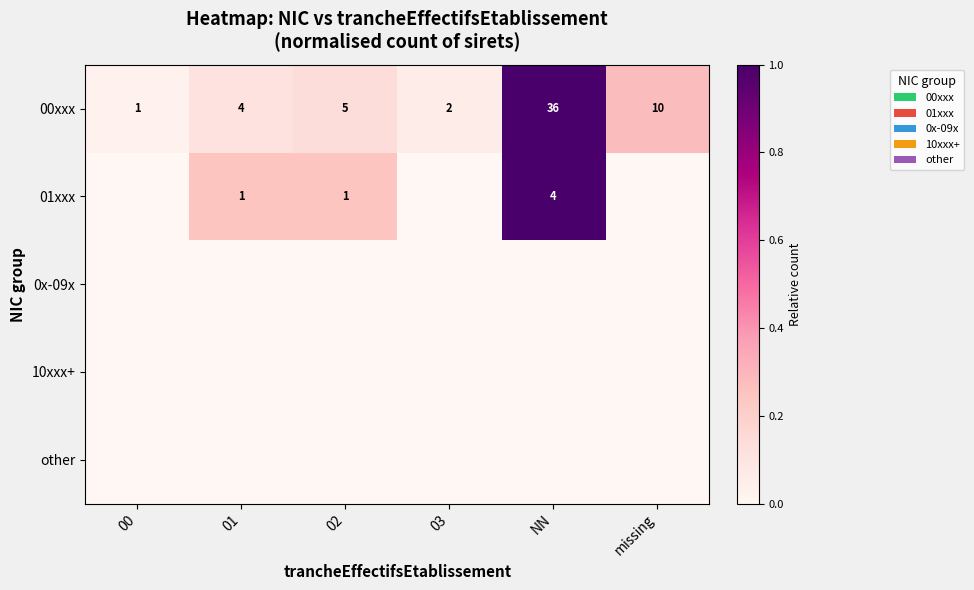

Rank the categories by 00xxx value from highest to lowest.

NN, missing, 02, 01, 03, 00